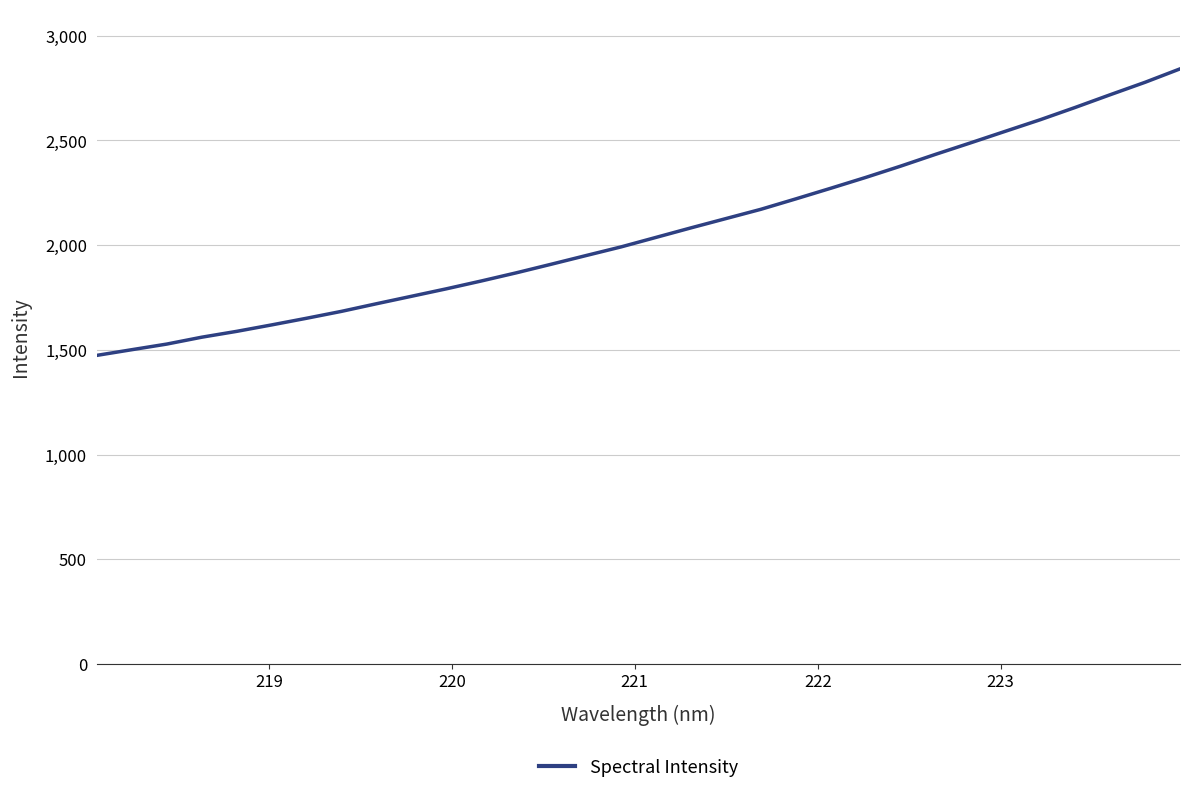

What is the difference between the maximum and minimum values?

1368.0